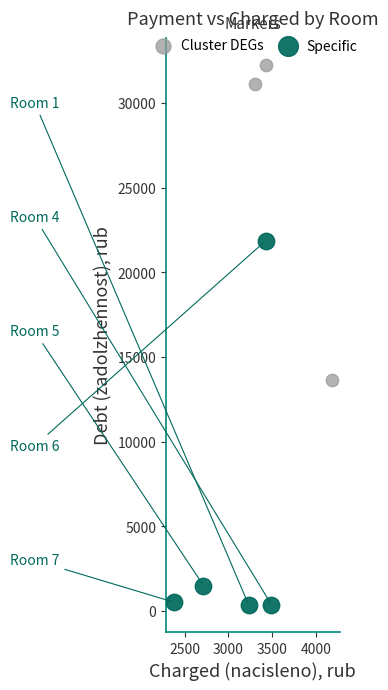

Which series contains the highest Y value?

Cluster DEGs